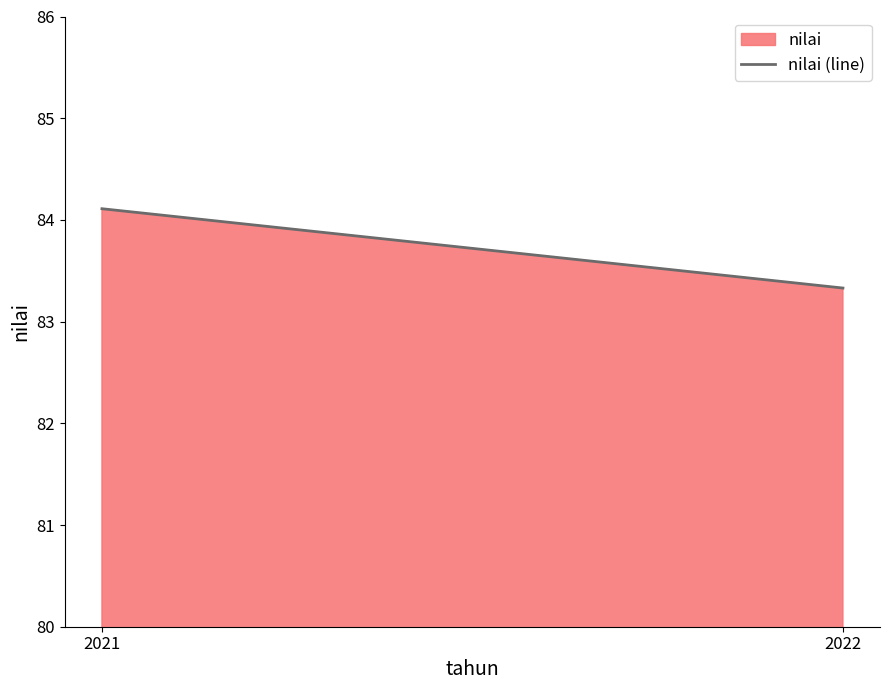

Where is the data nearest to the value 83?

2022